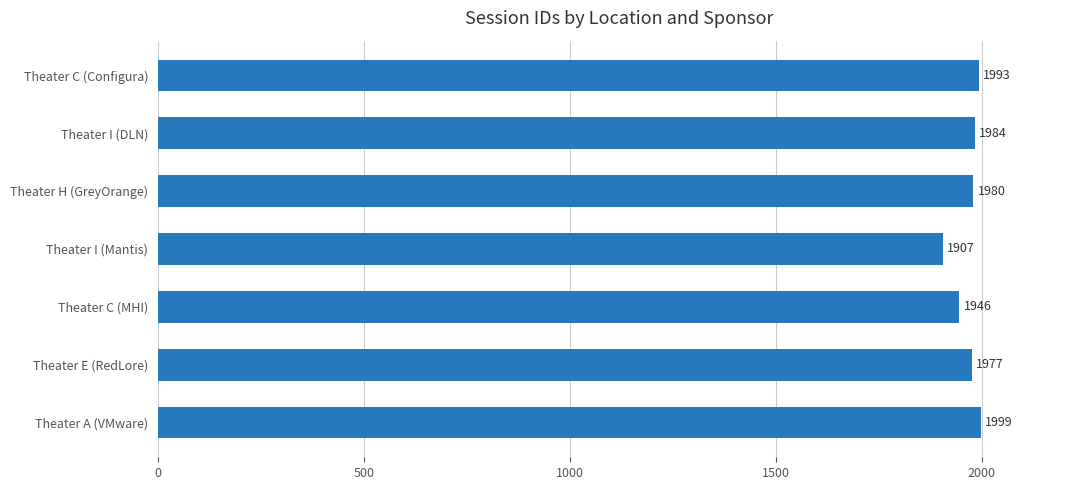

List the labels in order of value, largest first.

Theater A (VMware), Theater C (Configura), Theater I (DLN), Theater H (GreyOrange), Theater E (RedLore), Theater C (MHI), Theater I (Mantis)